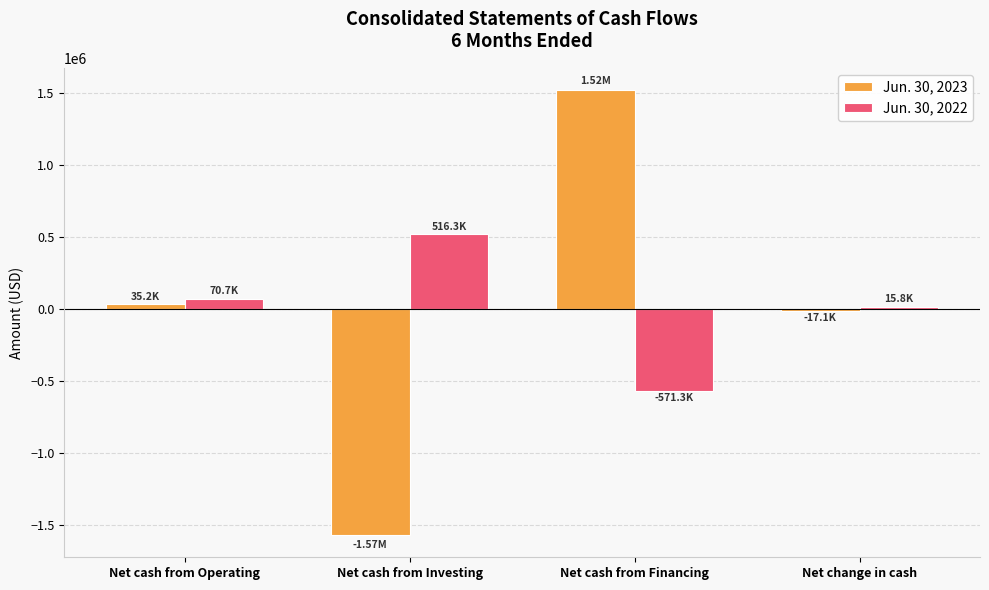

Which series has the widest spread of values?

Jun. 30, 2023